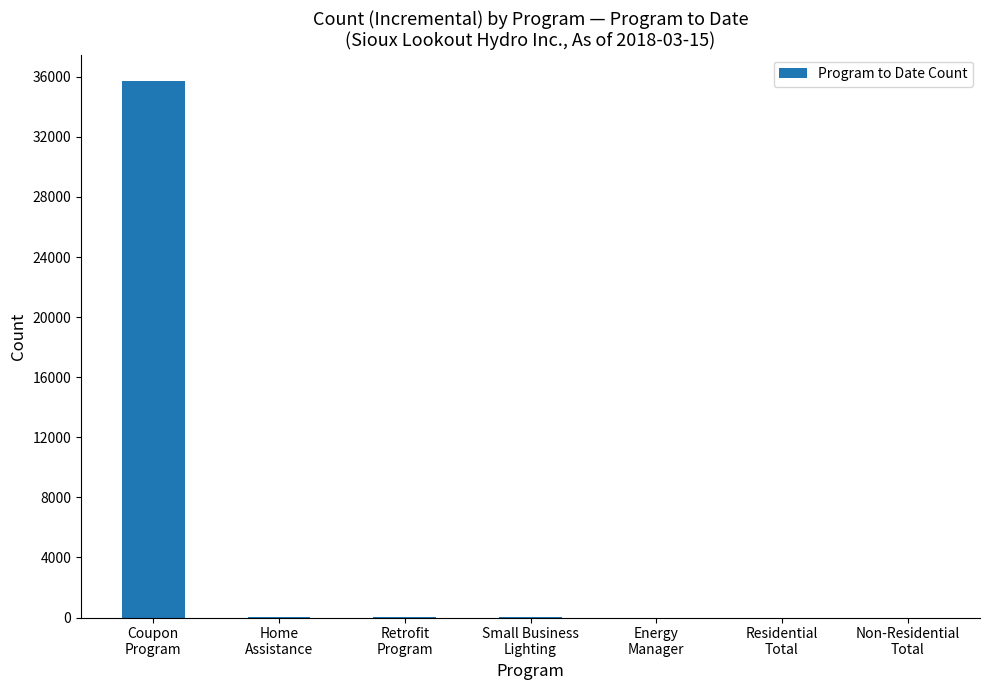

What is the sum of the values at Home
Assistance and Retrofit
Program?

11